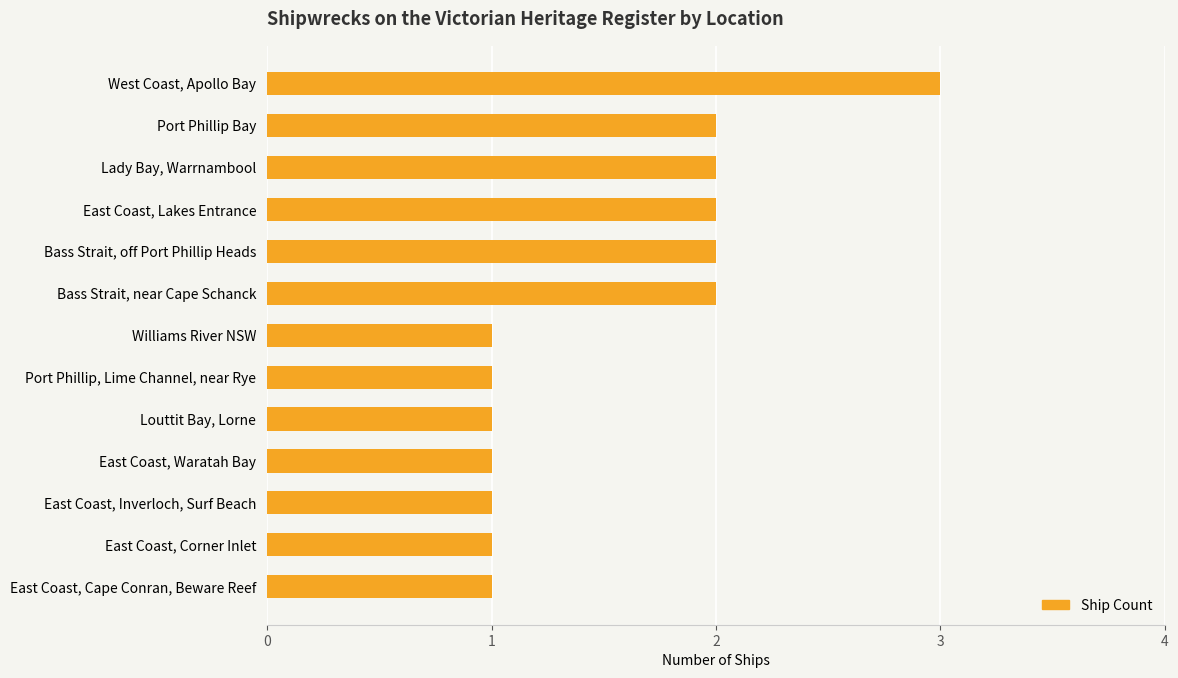

Are the bars grouped side by side (vs. stacked)?

No